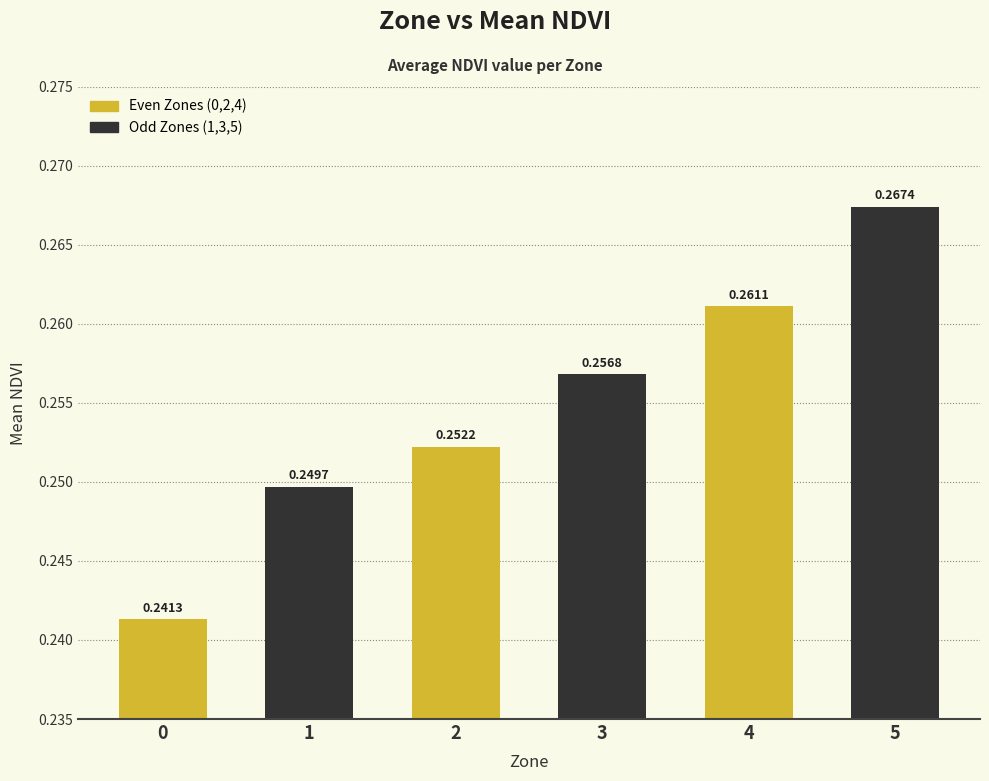

What is the value of the 2nd bar from the left?

0.2